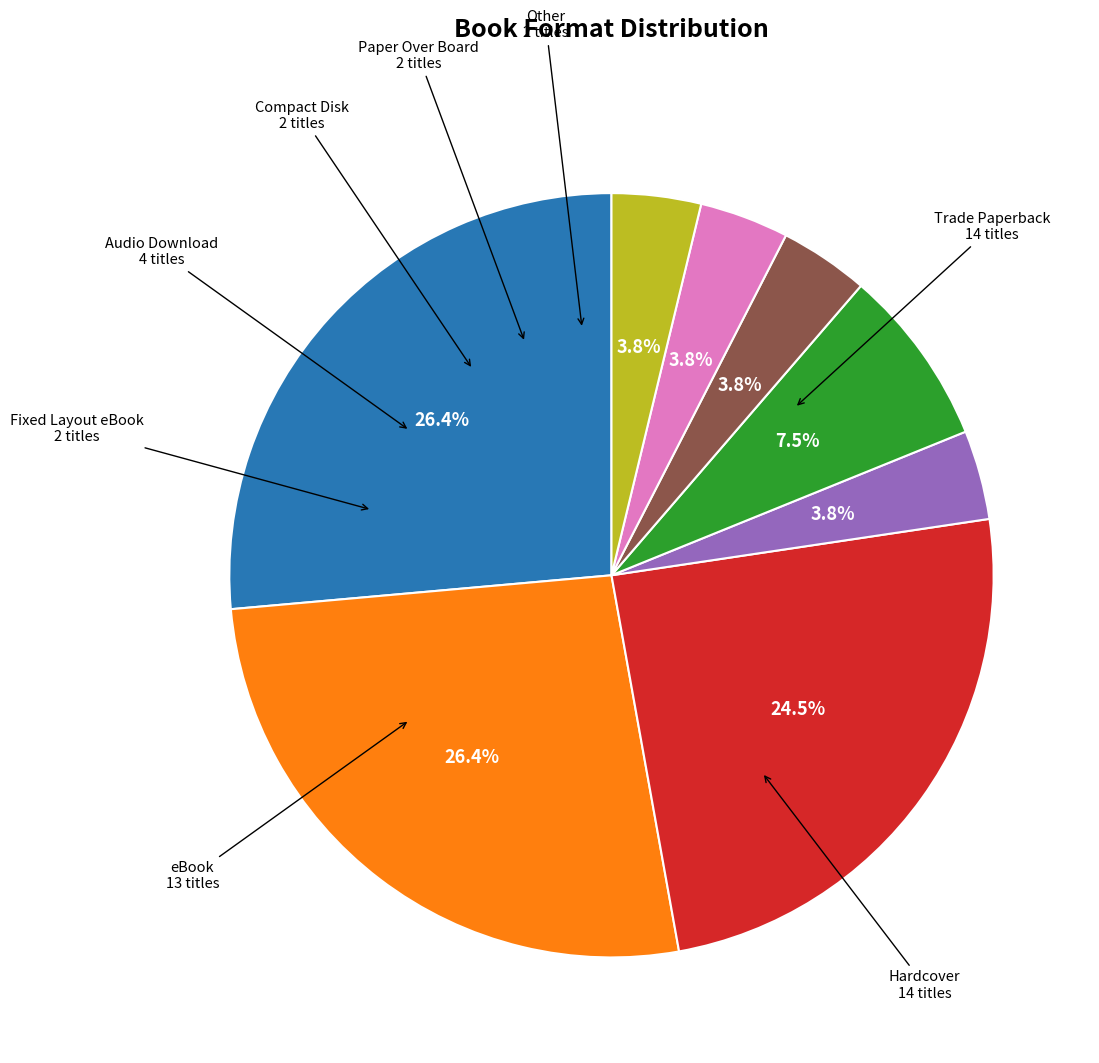

What percentage do Trade Paperback and Fixed Layout eBook together represent?

30.2%